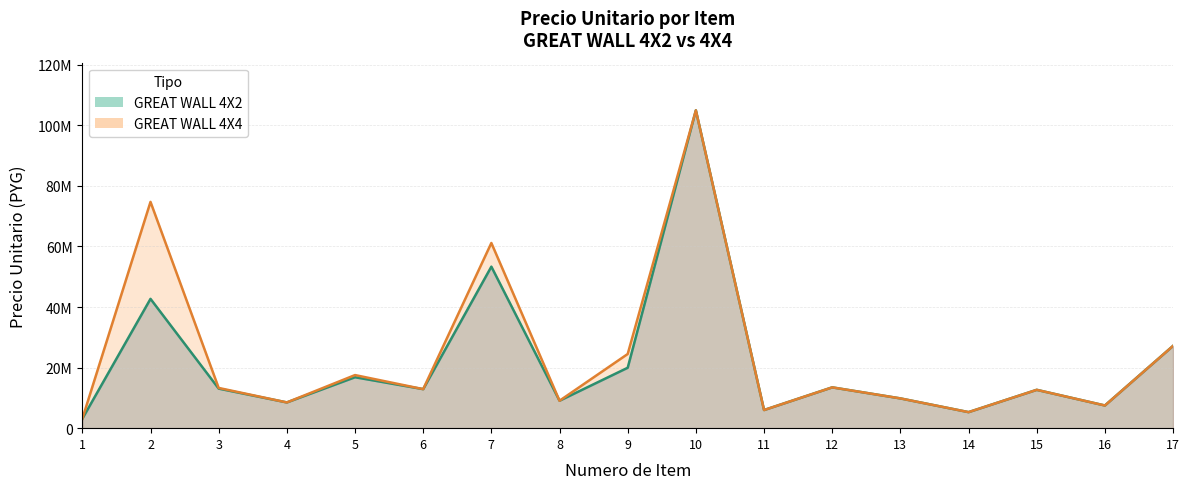

At which label is GREAT WALL 4X2 closest to 54038000?

7